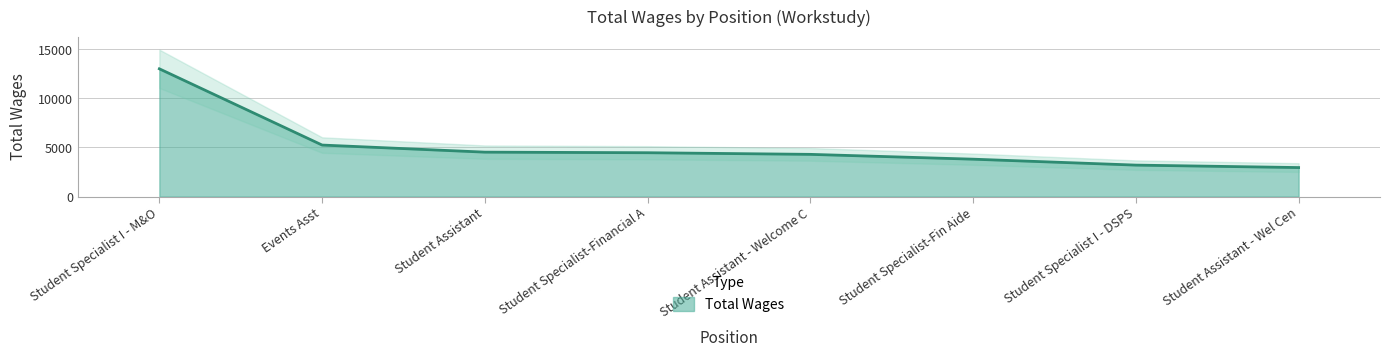

At which category does the chart reach its peak across all series?

Student Specialist I - M&O